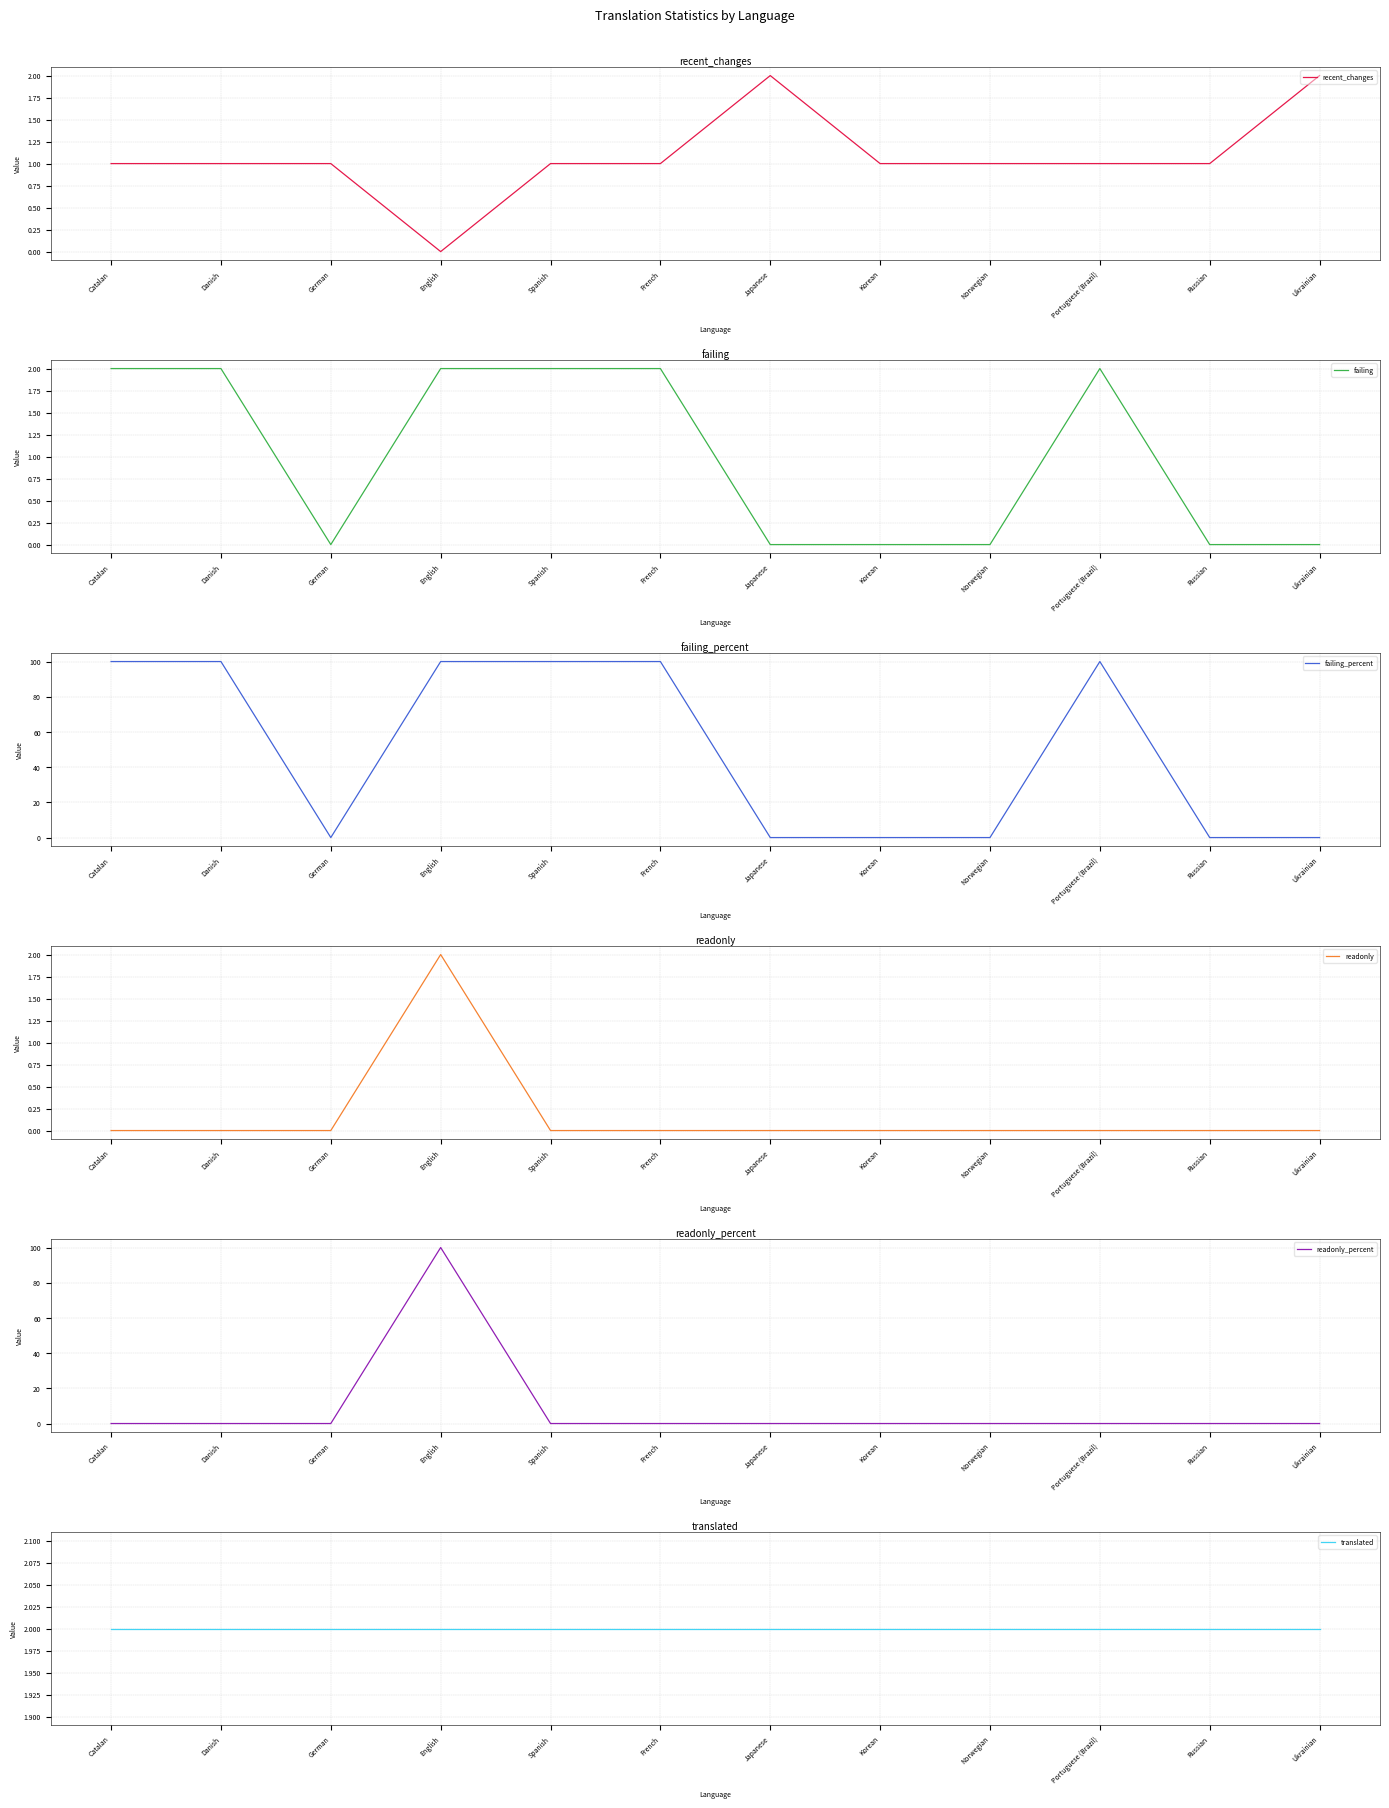

What is the highest value of the readonly_percent series?

100